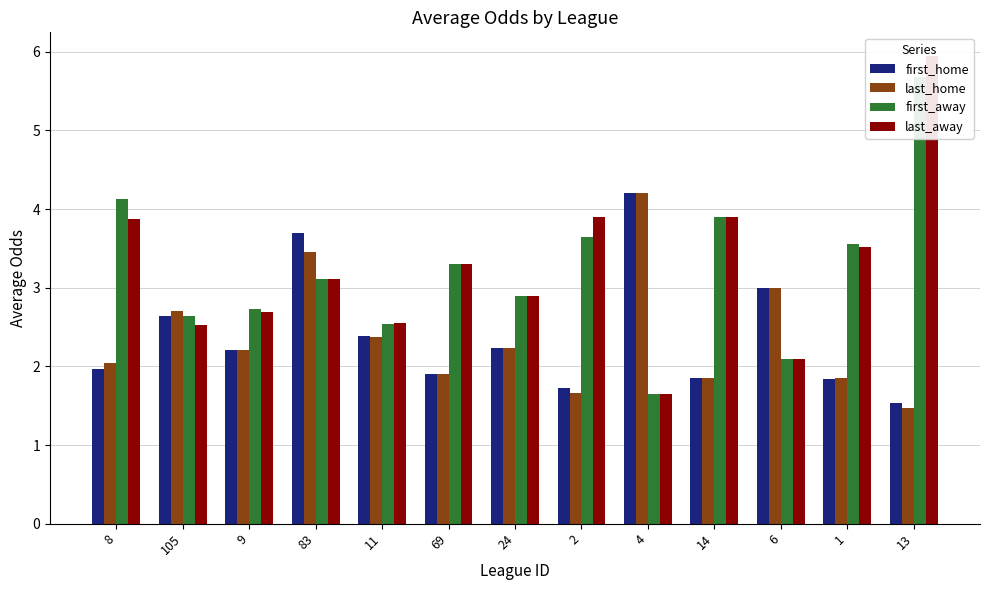

What is the maximum value for last_away?

6.0